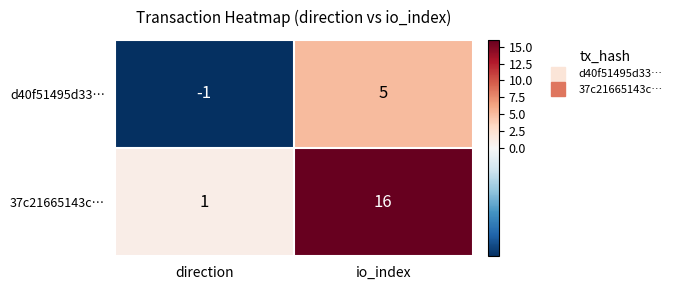

How many negative values does the d40f51495d33… series have?

1